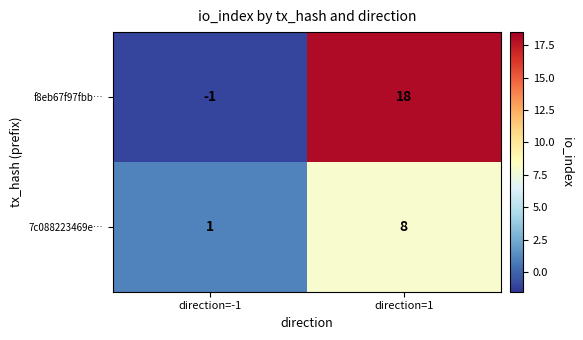

What is the sum of all 7c088223469e… values?

9